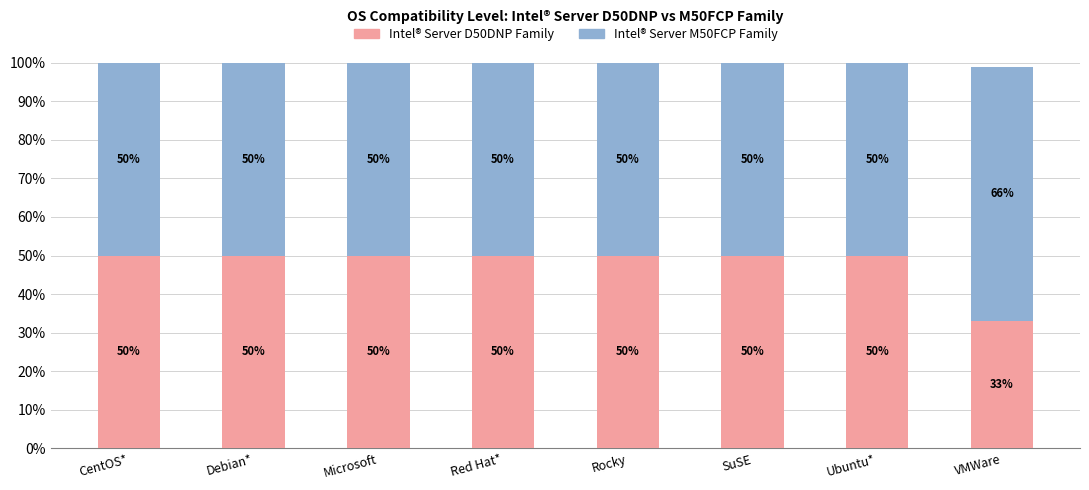

What is the total value across all series at Microsoft?

100